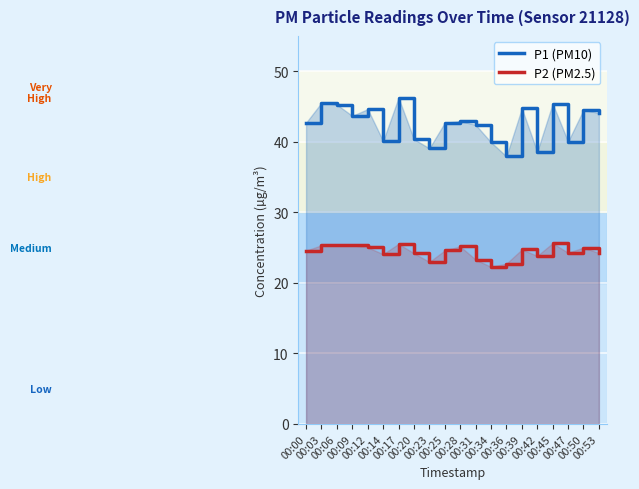

At which category is the sum across all series the highest?

00:17